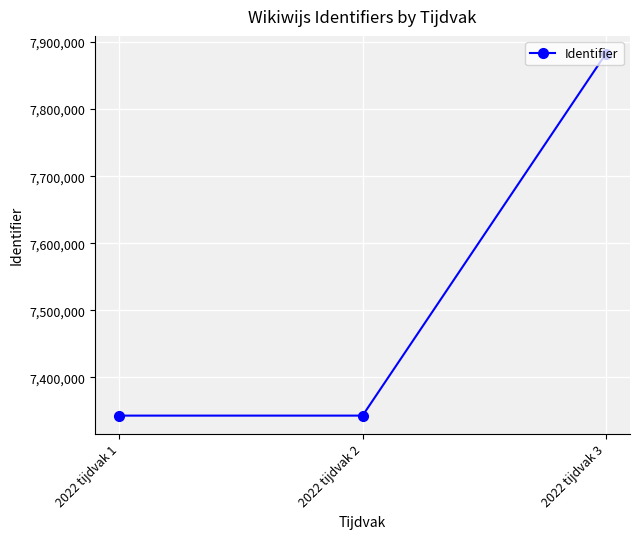

What is the smallest value displayed?

7343186